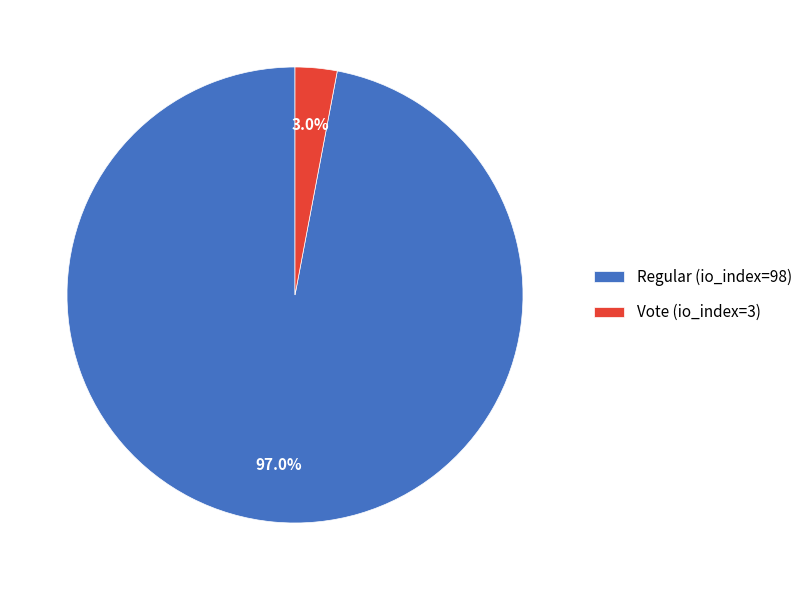

Between Vote (io_index=3) and Regular (io_index=98), which is larger?

Regular (io_index=98)